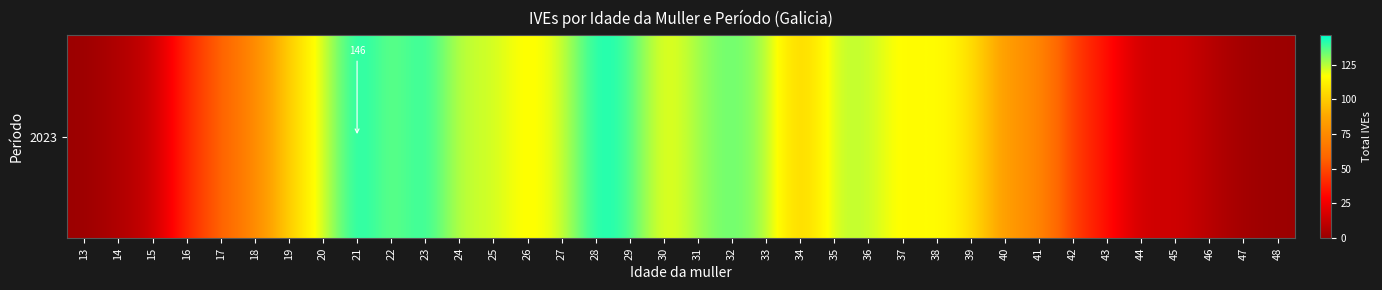

True or false: the data shows 124 at 36.

True